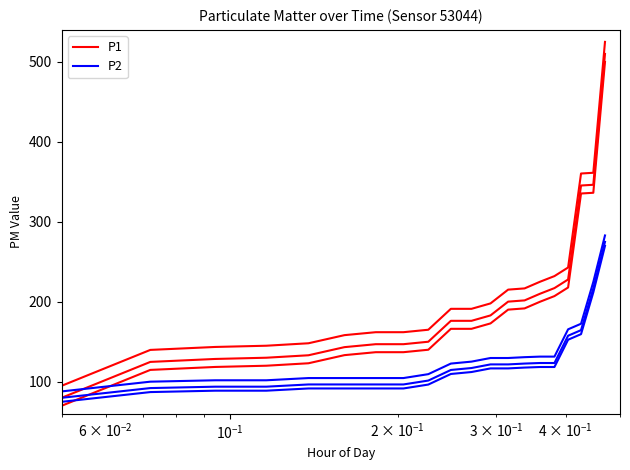

Is the value of P2 at 15 greater than the value of P1 at 6?

No